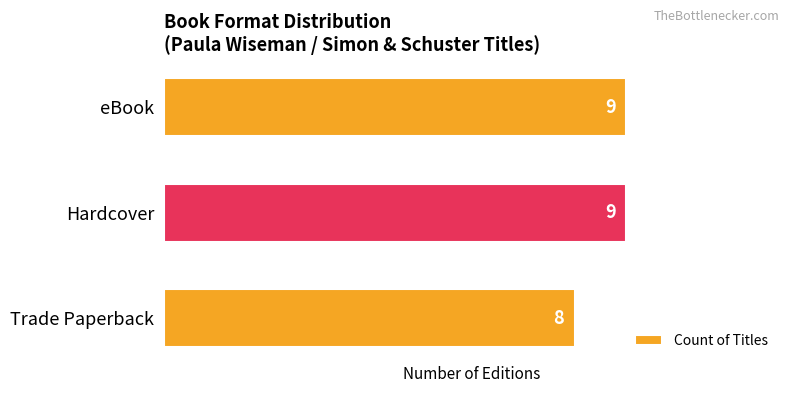

What is the label of the 2nd bar from the top?

Hardcover